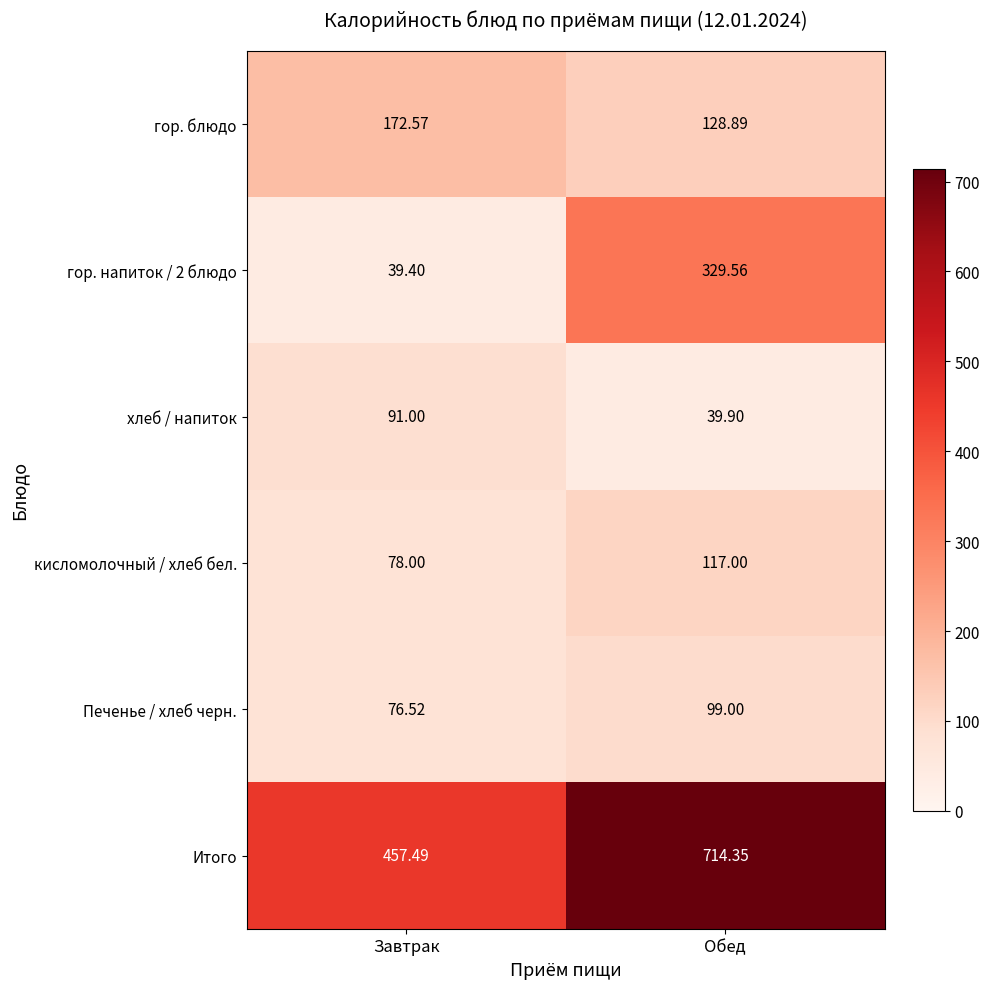

Which label corresponds to the largest value in the chart?

Обед